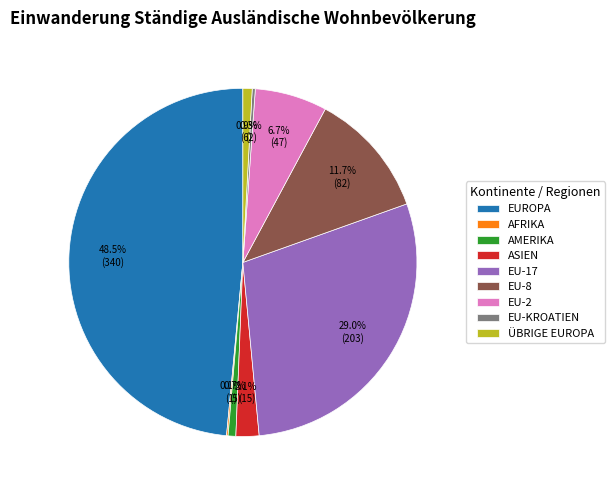

Does any single category account for the majority?

No